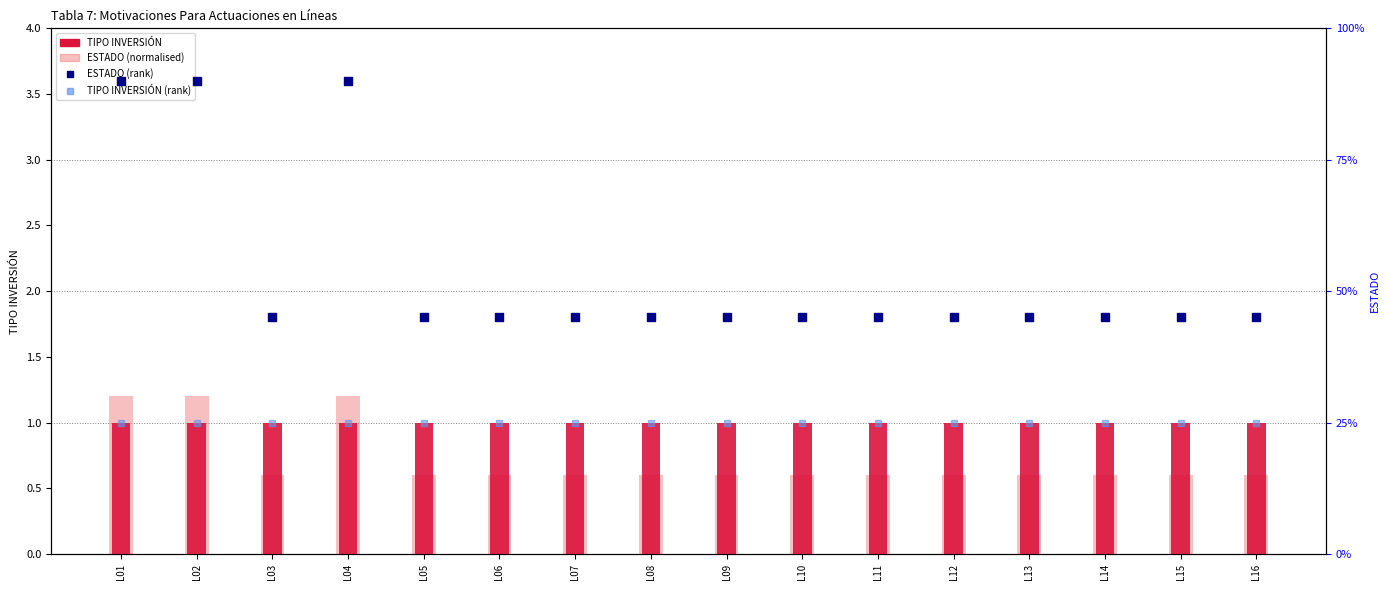

At which category is the sum across all series the highest?

L01